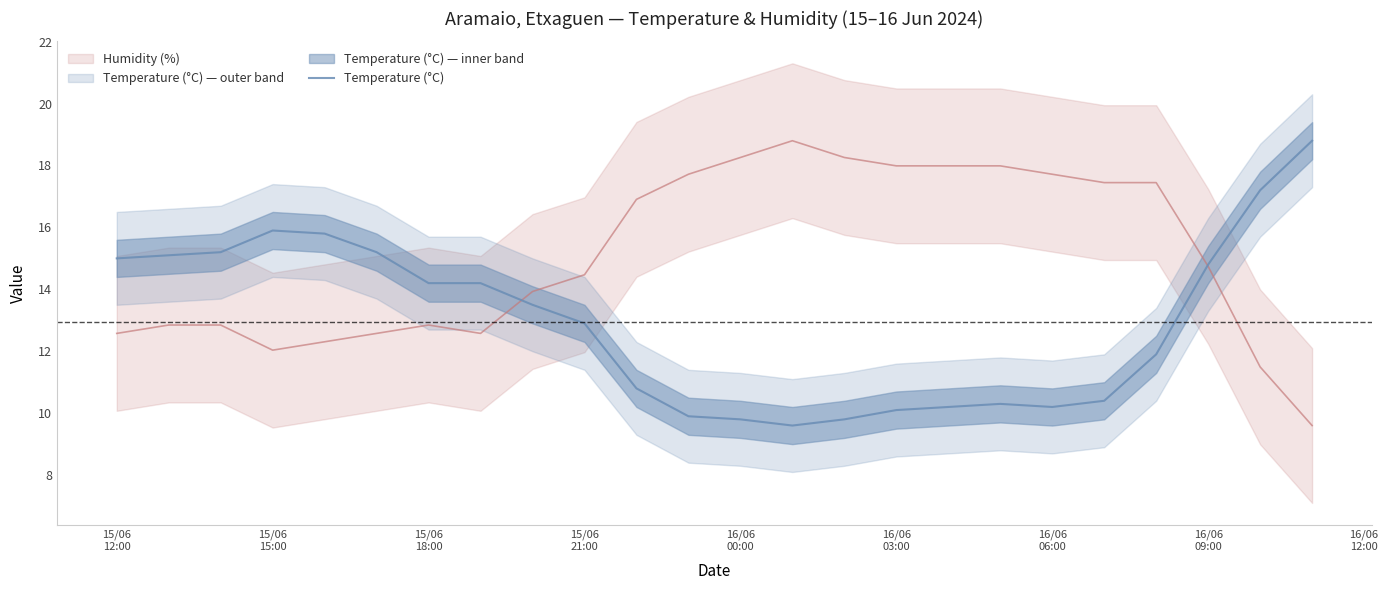

What is the smallest value displayed?

9.6